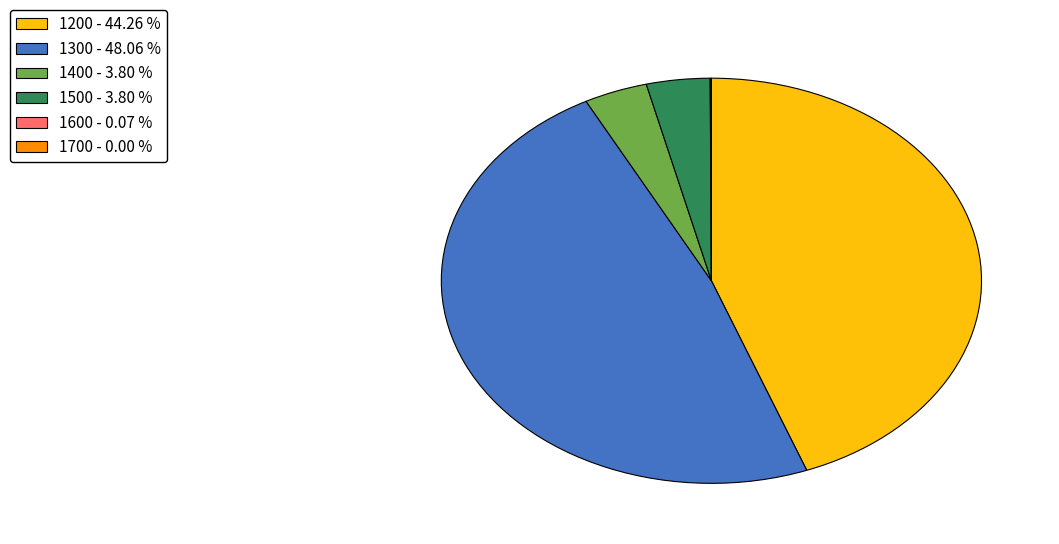

Which has a higher value, 1200 - 44.26 % or 1300 - 48.06 %?

1300 - 48.06 %